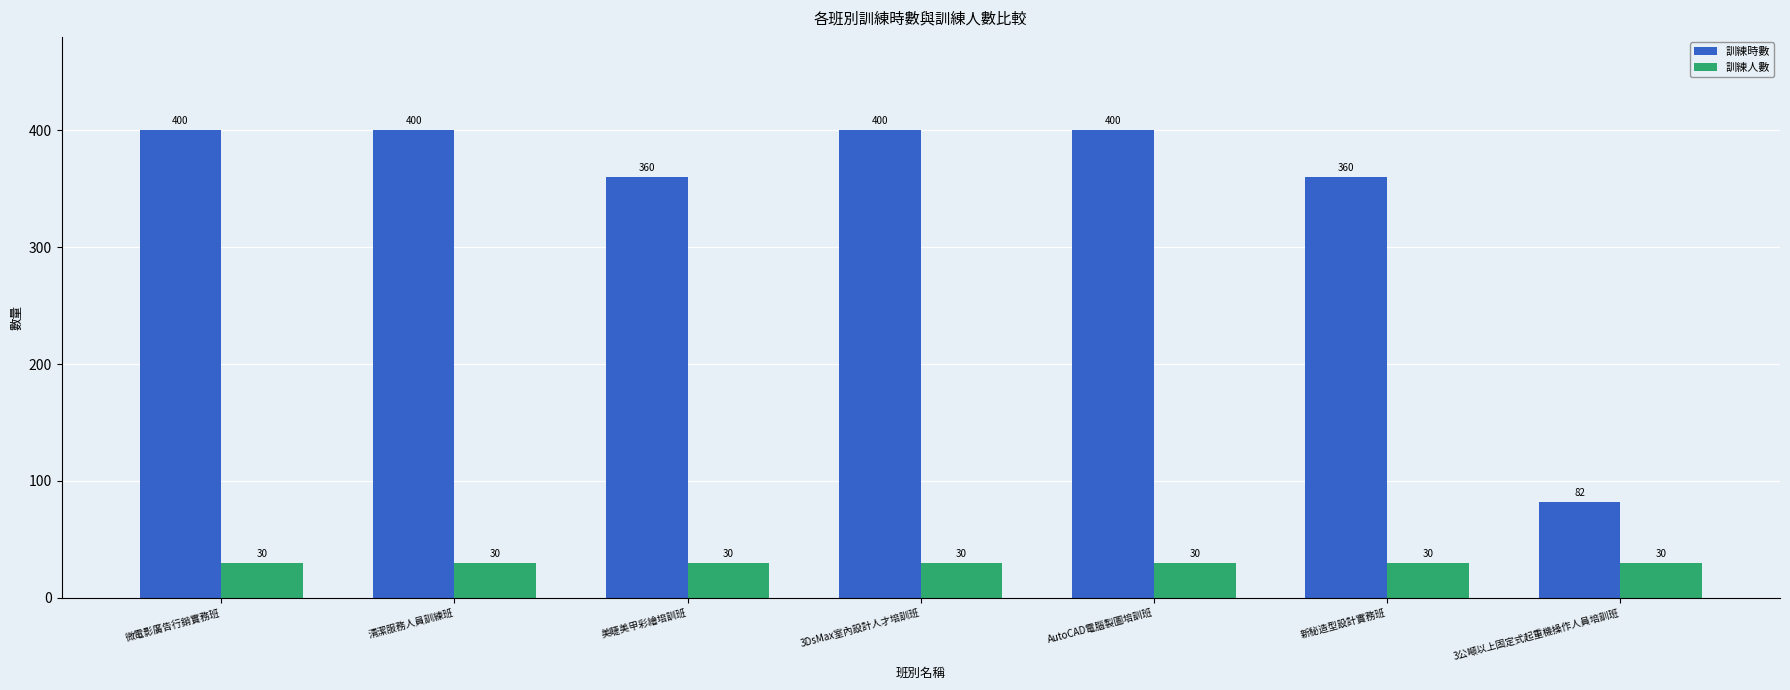

How many bars are there in each group?

2